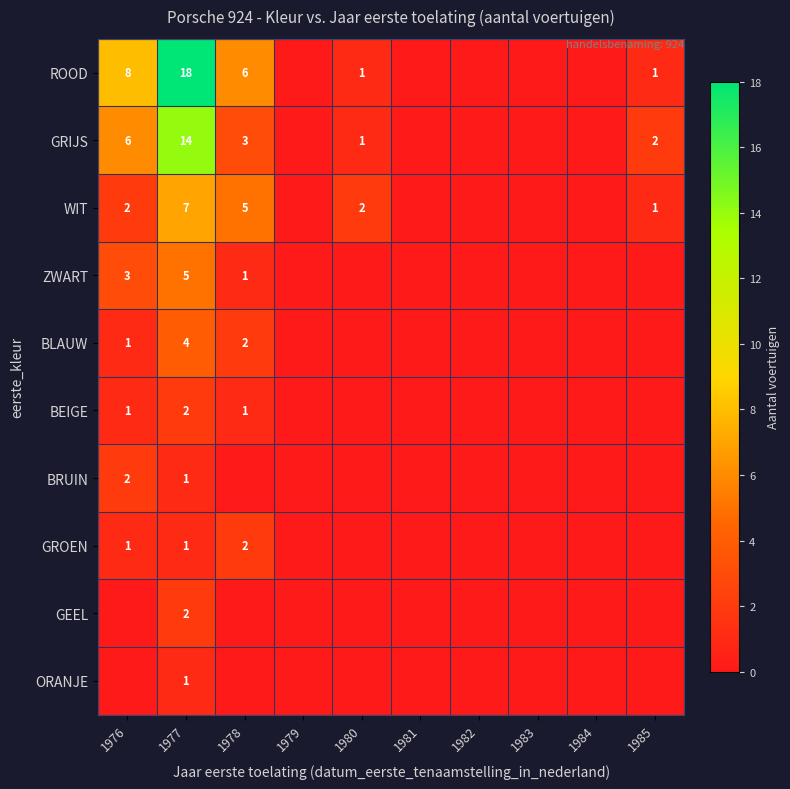

The value of ZWART at 1976 is 3. True or false?

True